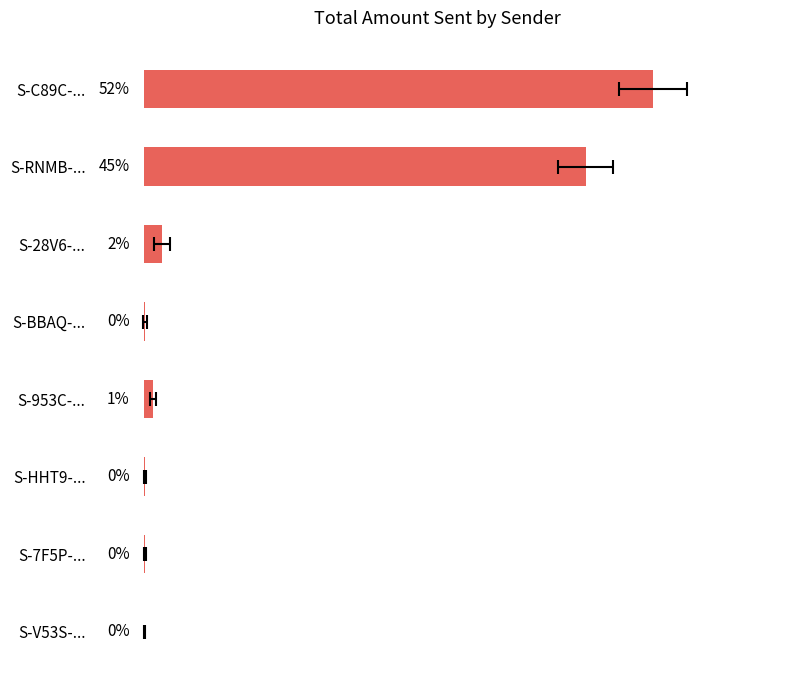

What is the value of the 3rd bar from the left?

1.8